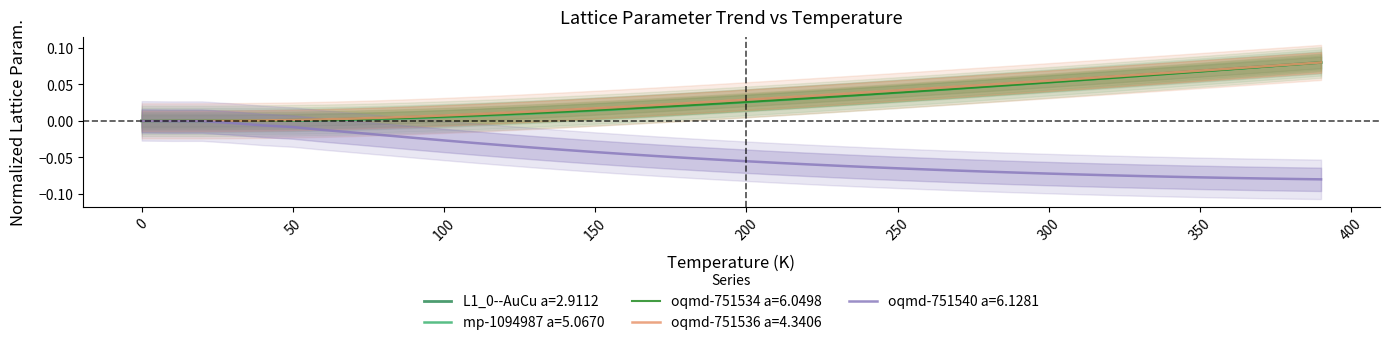

Is the value of oqmd-751540 a=6.1281 at 200 greater than the value of oqmd-751536 a=4.3406 at 27?

No